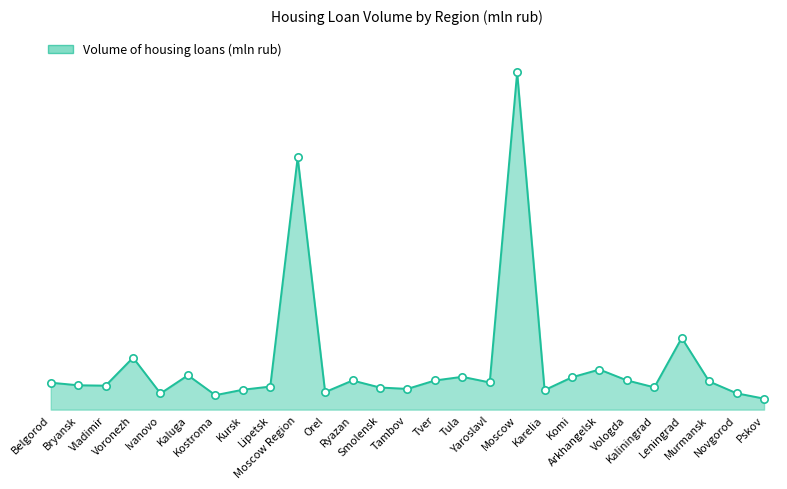

Is this an area chart (filled region under the line)?

Yes